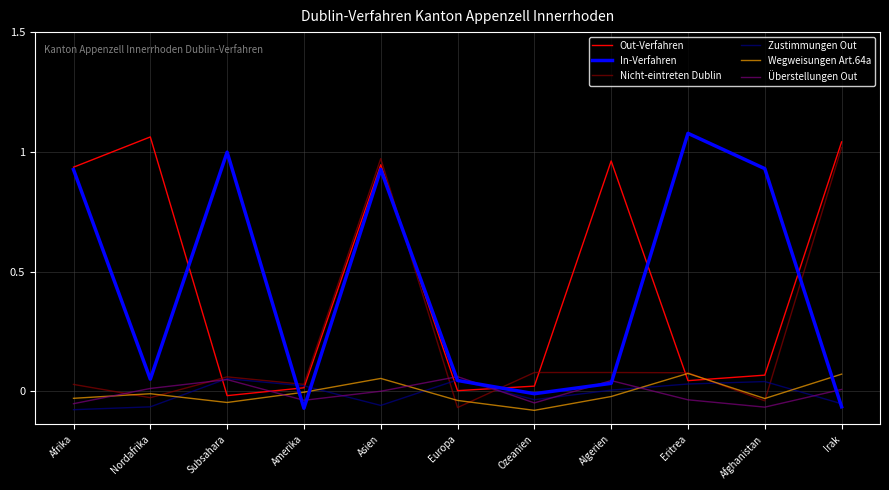

How many interior local peaks does the Überstellungen Out series have?

3